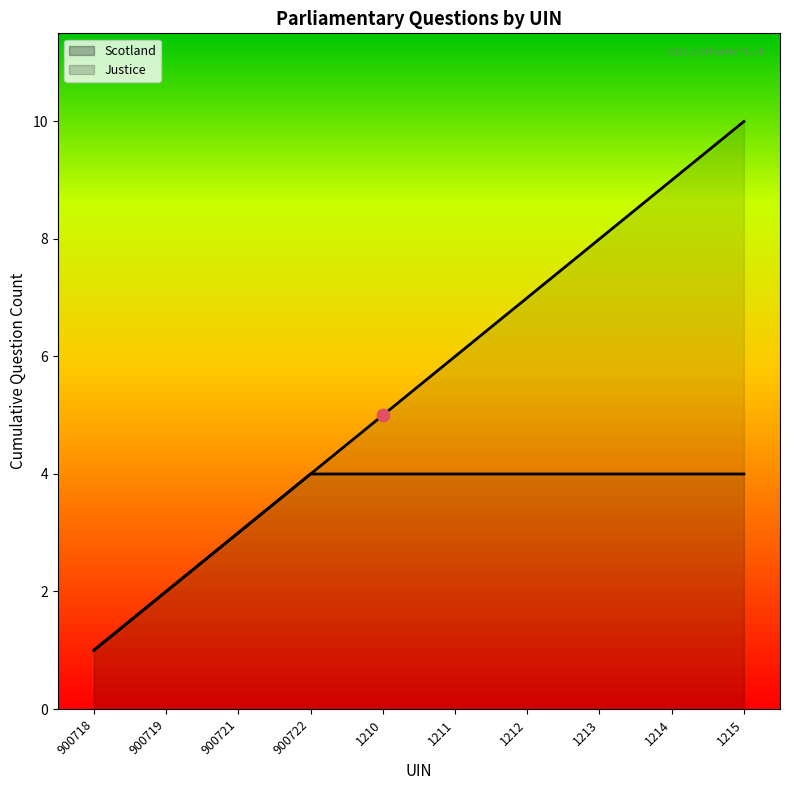

At how many categories does at least one series exceed 9?

1